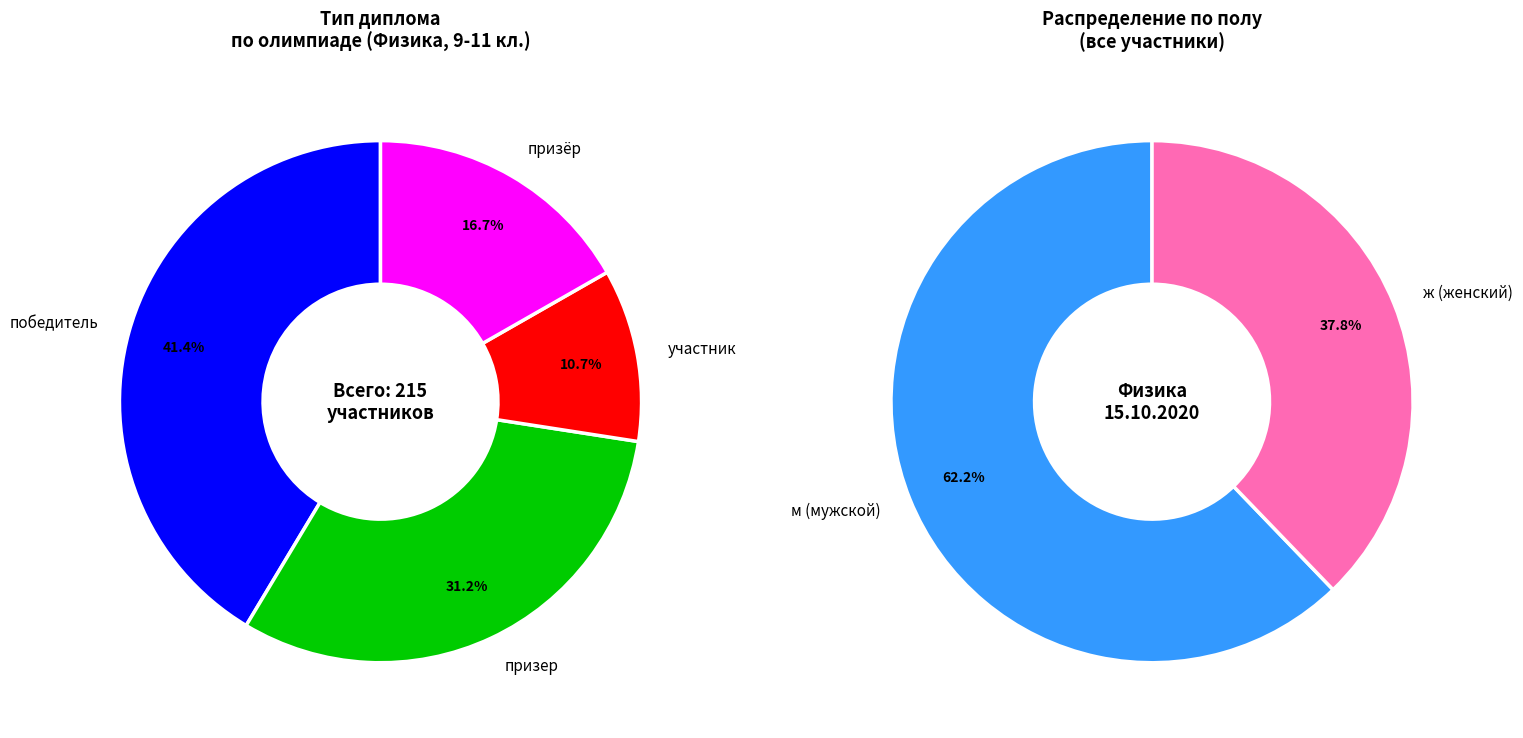

Do победитель and победитель  together represent more than half of the pie?

No